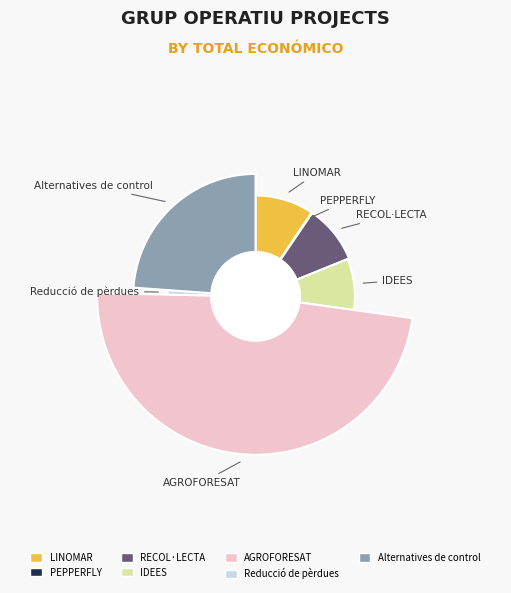

What is the largest slice in the pie chart?

AGROFORESAT